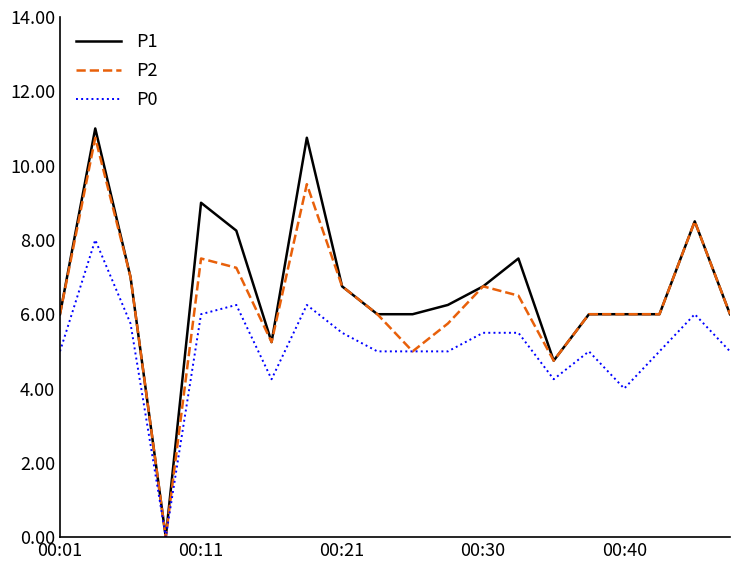

What is the highest value of the P1 series?

11.0